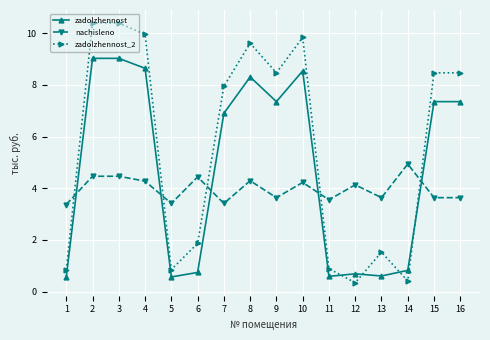

What is the sum of the nachisleno values at 1 and 12?

7.5